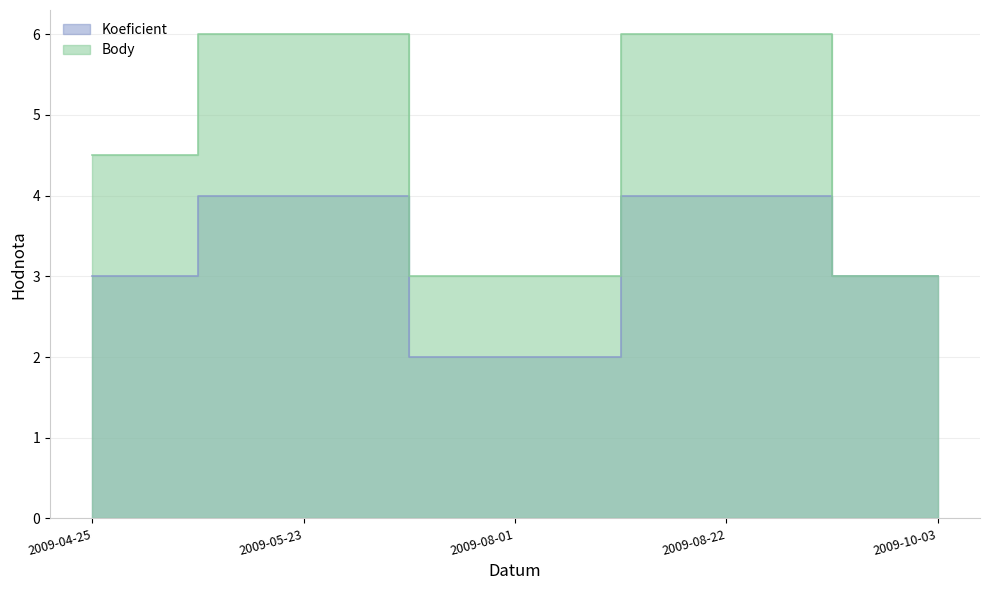

What is the value of the Body point at the 4th from the left?

6.0